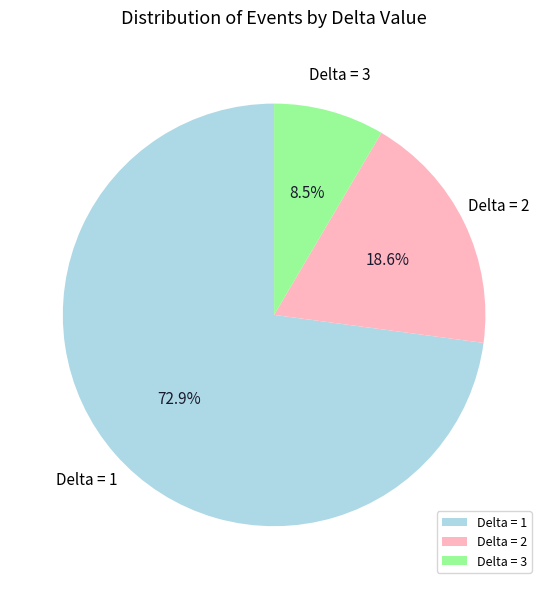

To the nearest percent, what is the average slice percentage?

33%